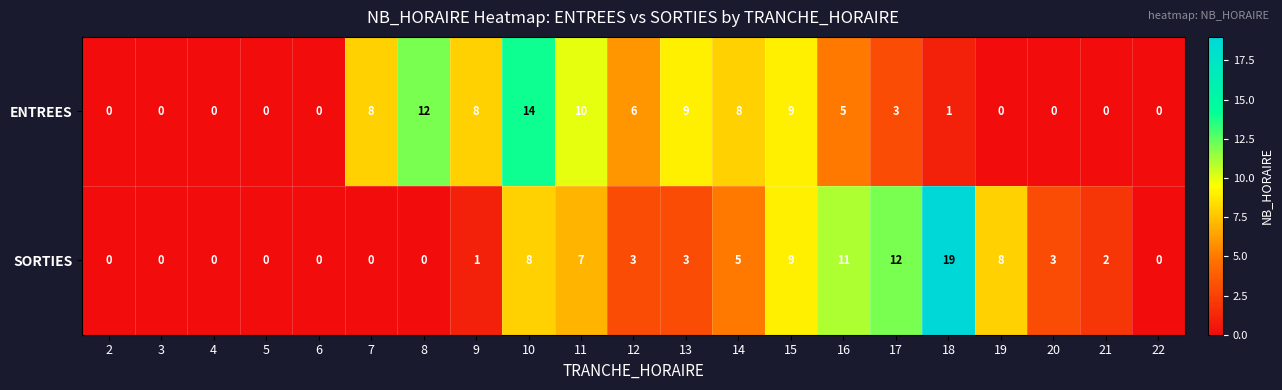

At which label does SORTIES reach its peak?

18